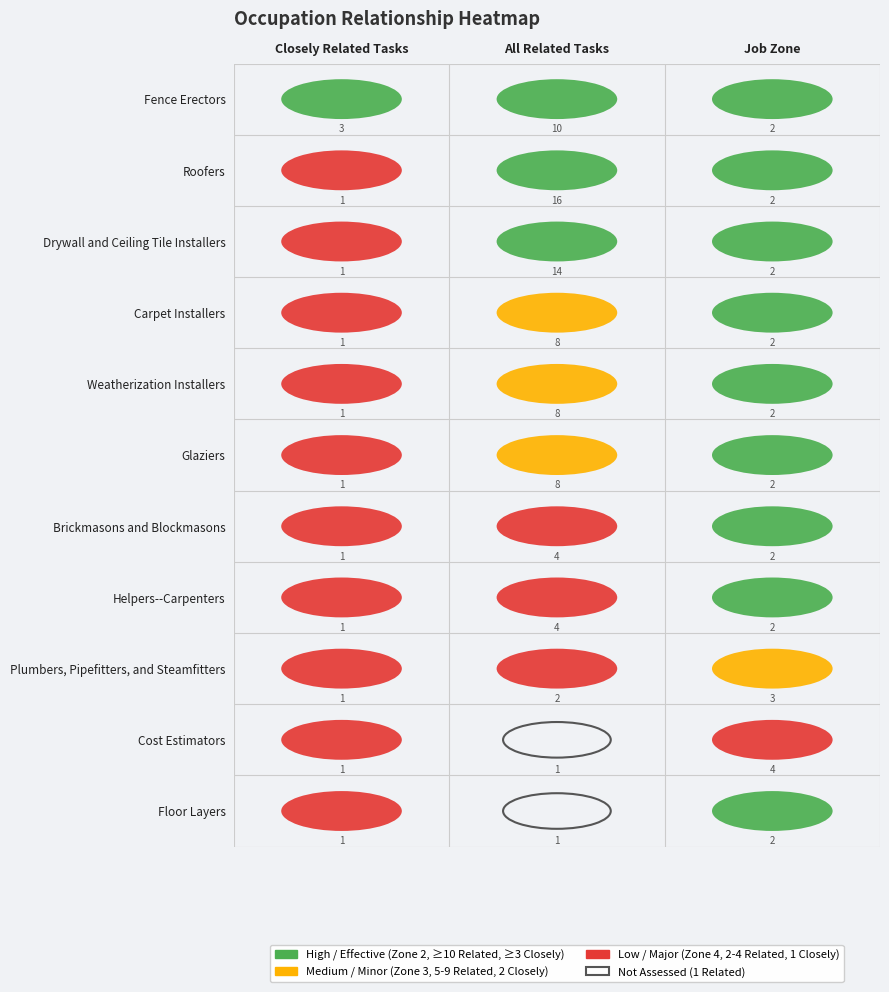

Reading right to left, transcribe all the data shown in this chart.

Fence Erectors: 2=2	1=10	0=3
Roofers: 2=2	1=16	0=1
Drywall and Ceiling Tile Installers: 2=2	1=14	0=1
Carpet Installers: 2=2	1=8	0=1
Weatherization Installers: 2=2	1=8	0=1
Glaziers: 2=2	1=8	0=1
Brickmasons and Blockmasons: 2=2	1=4	0=1
Helpers--Carpenters: 2=2	1=4	0=1
Plumbers, Pipefitters, and Steamfitters: 2=3	1=2	0=1
Cost Estimators: 2=4	1=1	0=1
Floor Layers: 2=2	1=1	0=1